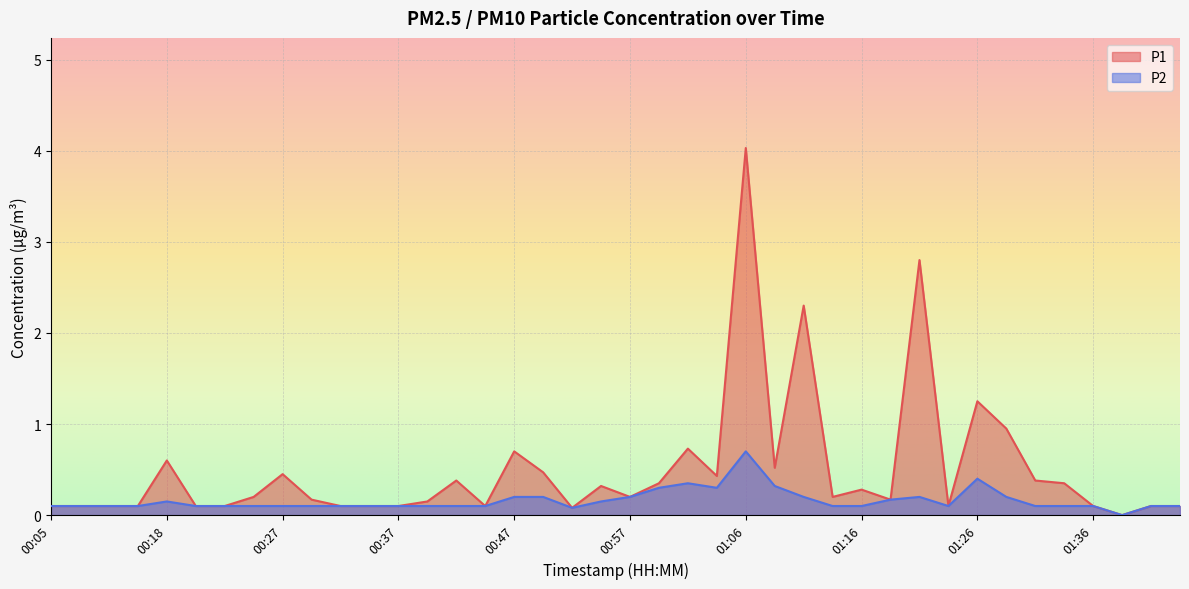

What is the difference between the maximum and minimum values in the P2 series?

0.7